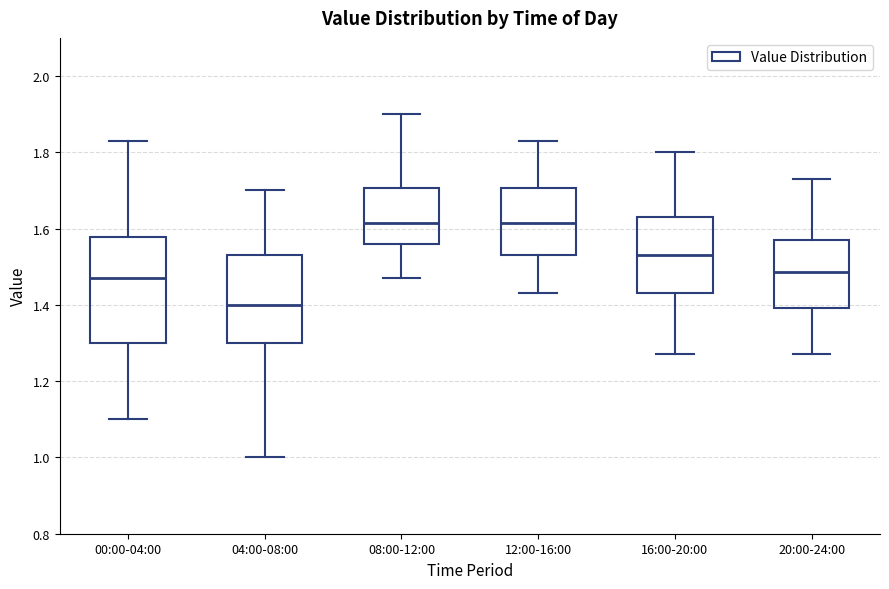

Where is the upper edge of the box for 12:00-16:00 on the y-axis? The values are not printed on the chart, so give them approximately, as read against the axis.

1.70